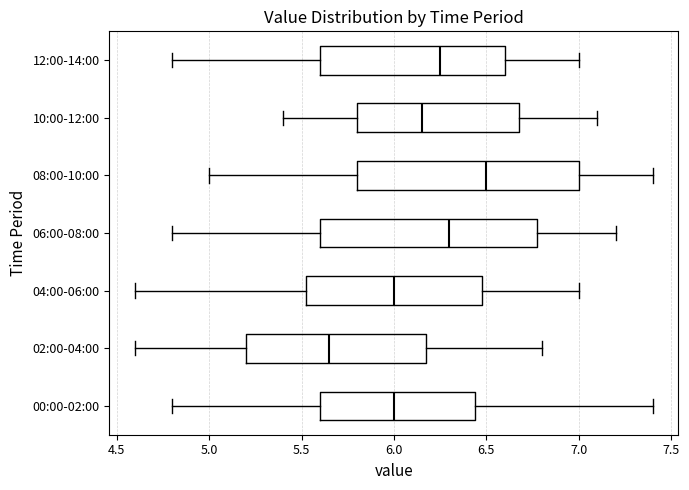

Where does the median line of the box for 02:00-04:00 sit on the x-axis? The values are not printed on the chart, so give them approximately, as read against the axis.

5.65